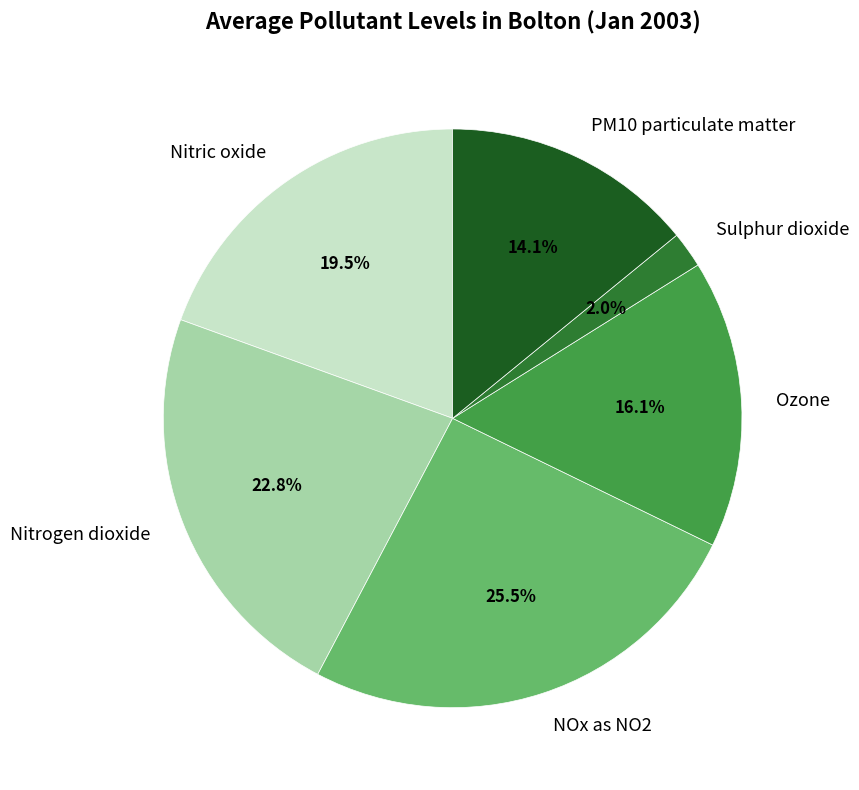

Combined, what portion of the pie is Sulphur dioxide and Nitrogen dioxide?

24.8%